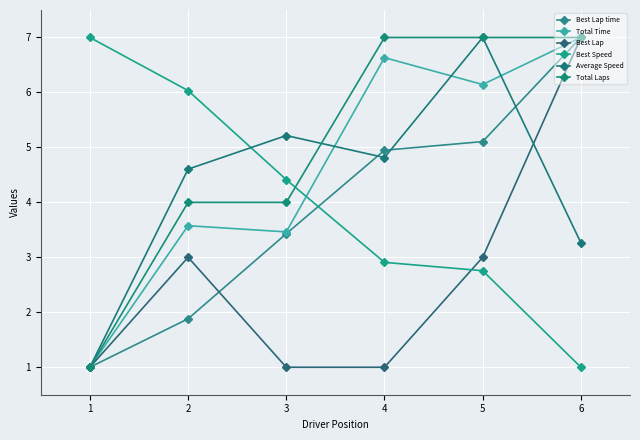

Reading right to left, extract all data points from this chart.

Best Lap time: 6=7.0	5=5.1	4=4.9	3=3.4	2=1.9	1=1.0
Total Time: 6=7.0	5=6.1	4=6.6	3=3.5	2=3.6	1=1.0
Best Lap: 6=7.0	5=3.0	4=1.0	3=1.0	2=3.0	1=1.0
Best Speed: 6=1.0	5=2.8	4=2.9	3=4.4	2=6.0	1=7.0
Average Speed: 6=3.3	5=7.0	4=4.8	3=5.2	2=4.6	1=1.0
Total Laps: 6=7.0	5=7.0	4=7.0	3=4.0	2=4.0	1=1.0